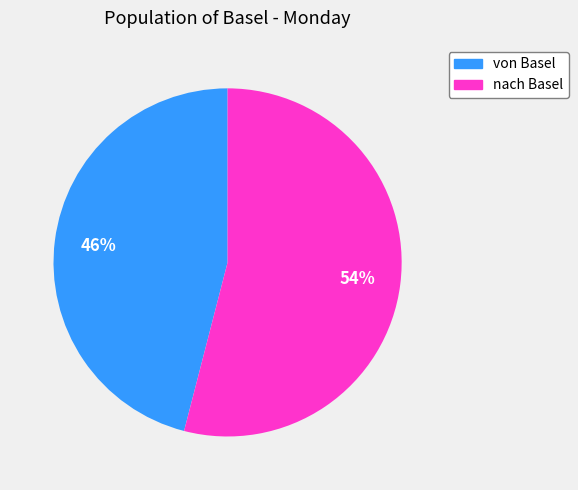

To the nearest percent, what is the difference between the largest and smallest slice percentages?

8%